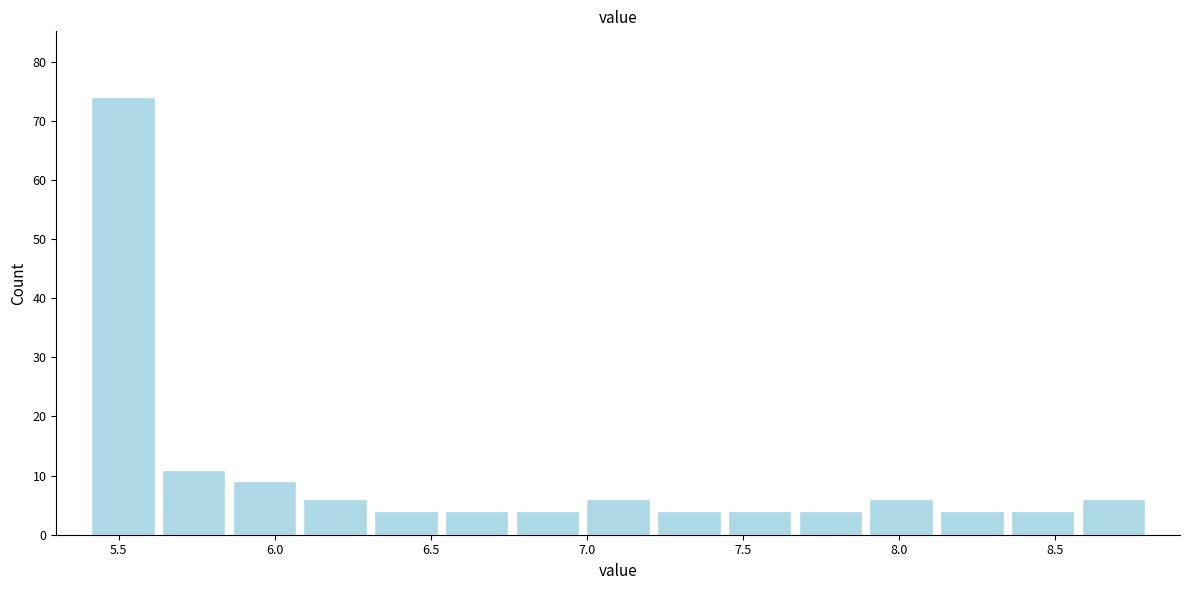

Which range on the x-axis has the tallest bar?

5.40 to 5.65